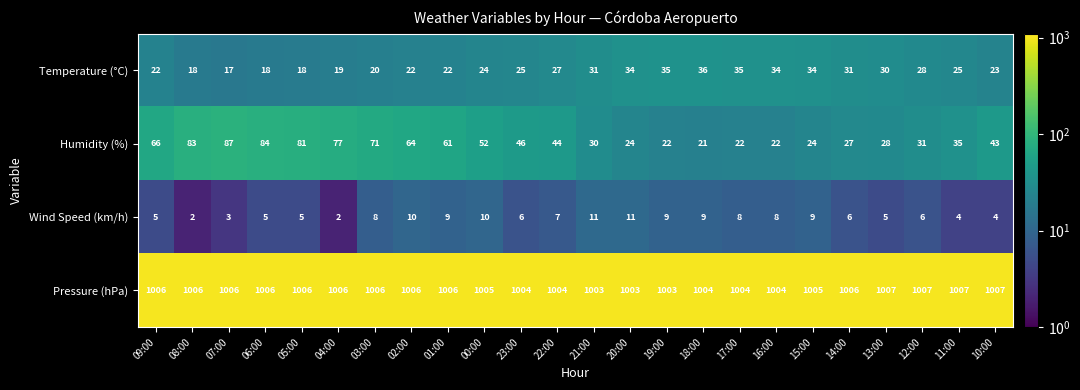

What is the difference between the highest and lowest values at 07:00?

1003